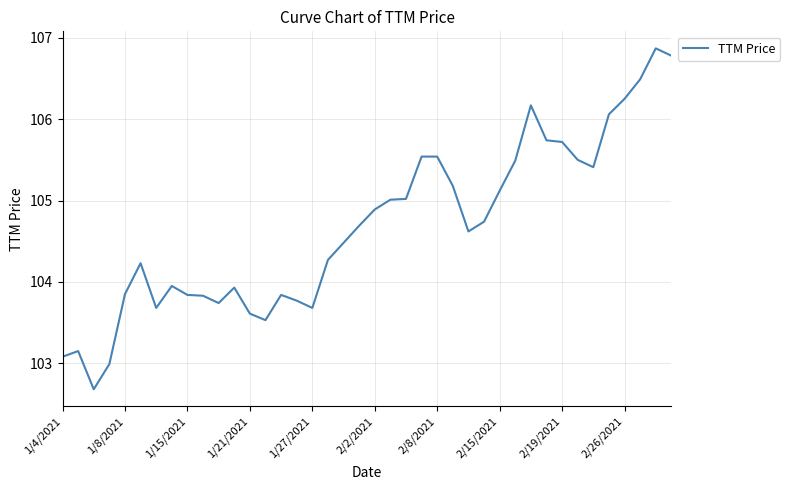

What is the smallest value displayed?

102.7